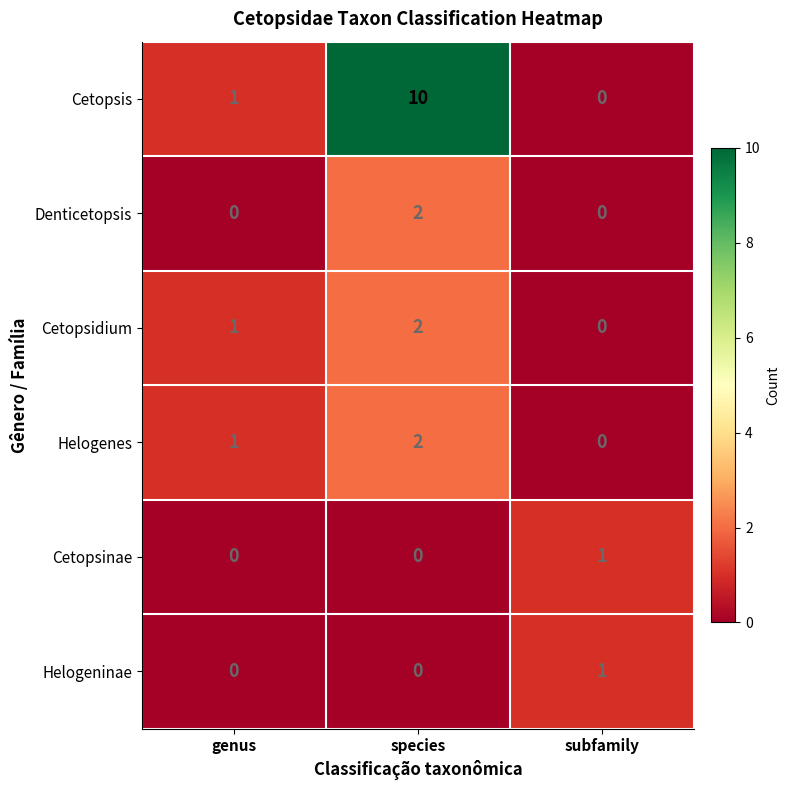

How many values in Denticetopsis are above zero?

1